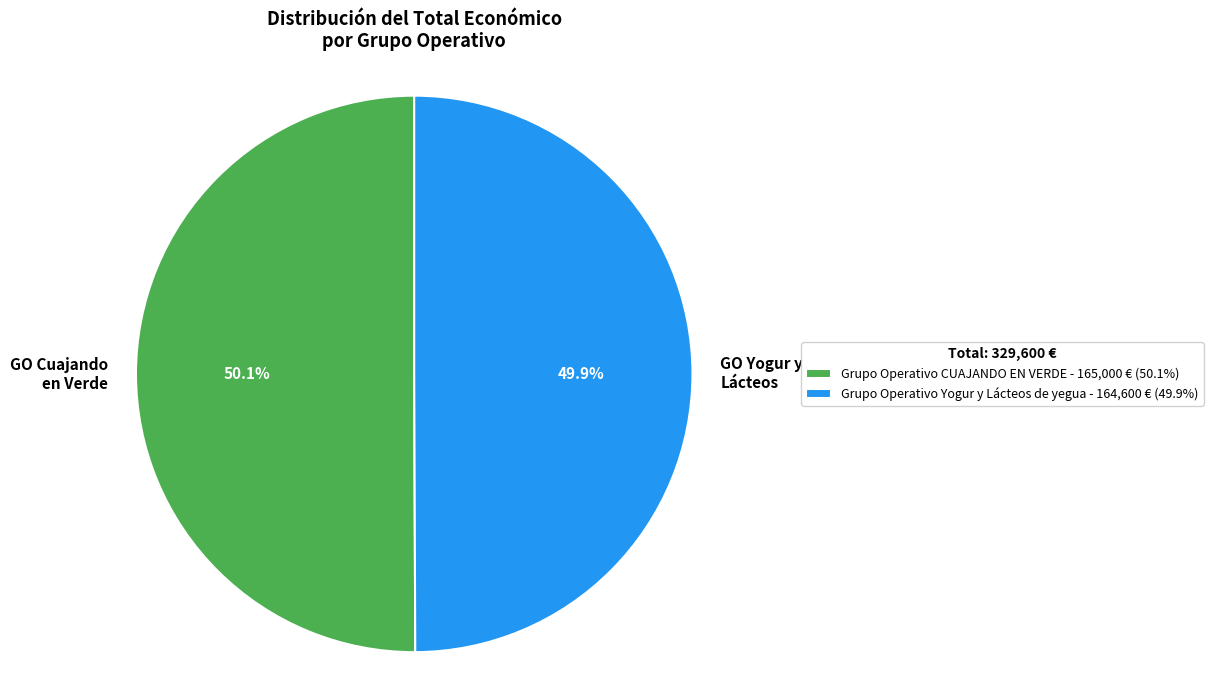

To the nearest percent, what is the average slice percentage?

50%